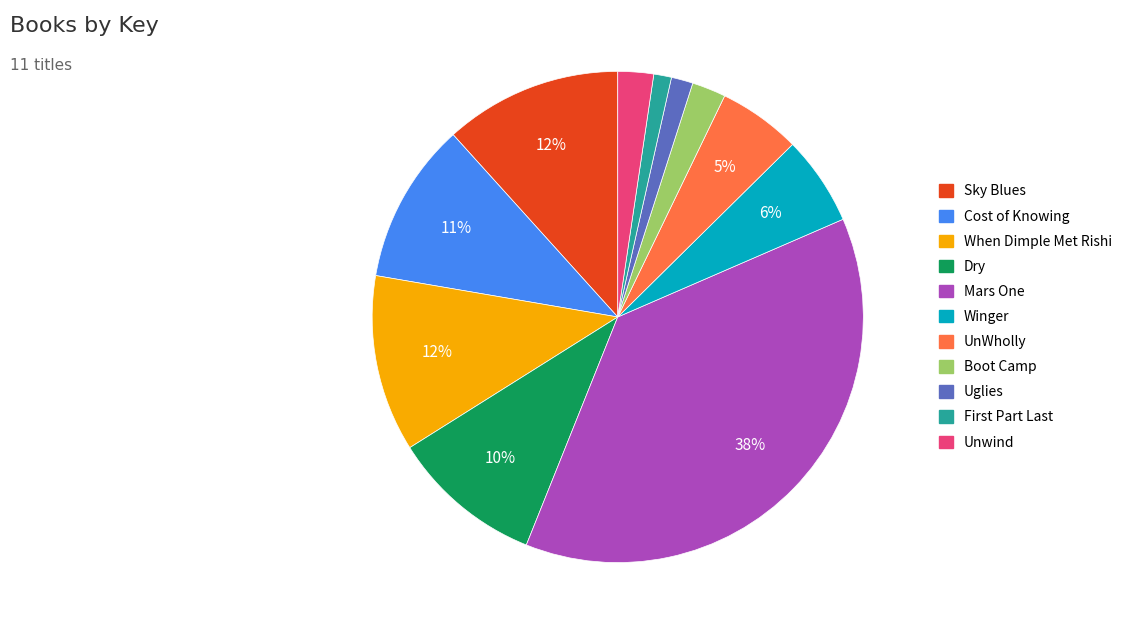

Combined, do Unwind and UnWholly account for over 50%?

No